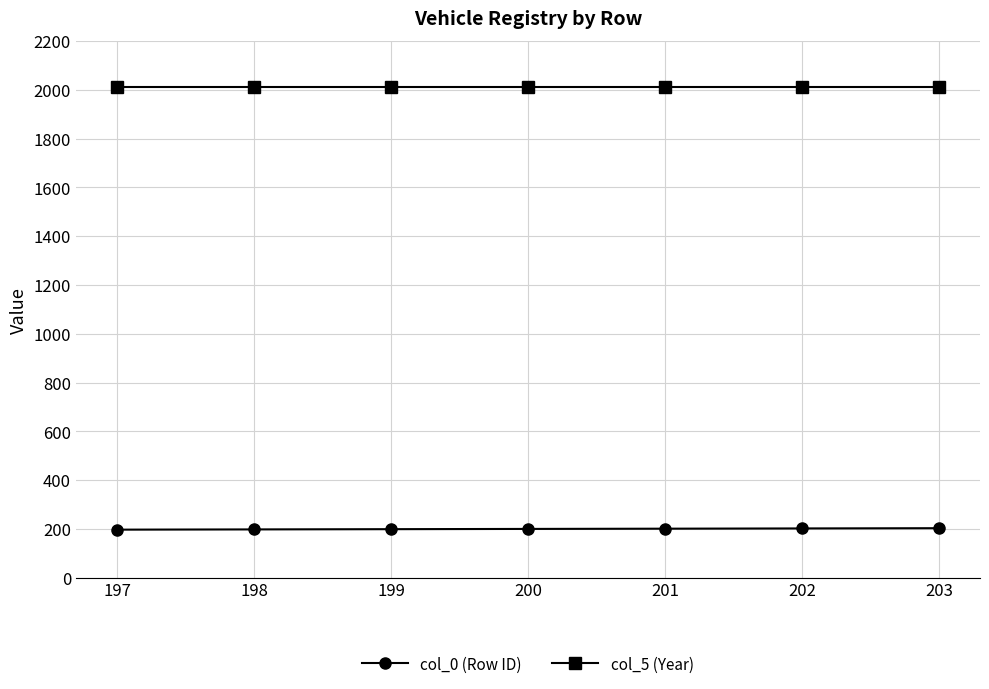

Is the value of col_5 (Year) at 200 greater than the value of col_0 (Row ID) at 199?

Yes